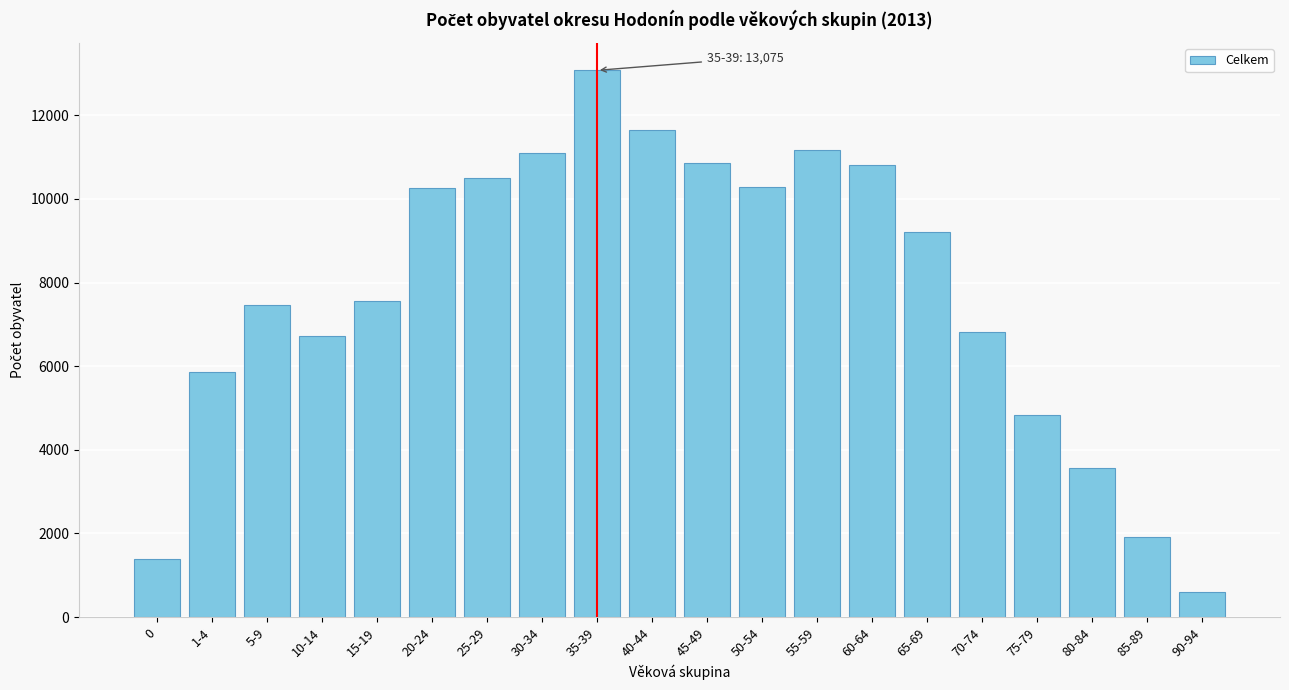

Read the value at 50-54, to the nearest 10.

10290